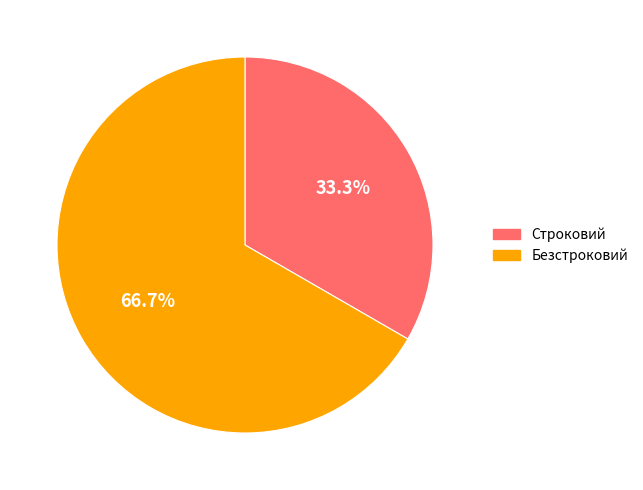

Rank the categories by value from lowest to highest.

Строковий, Безстроковий